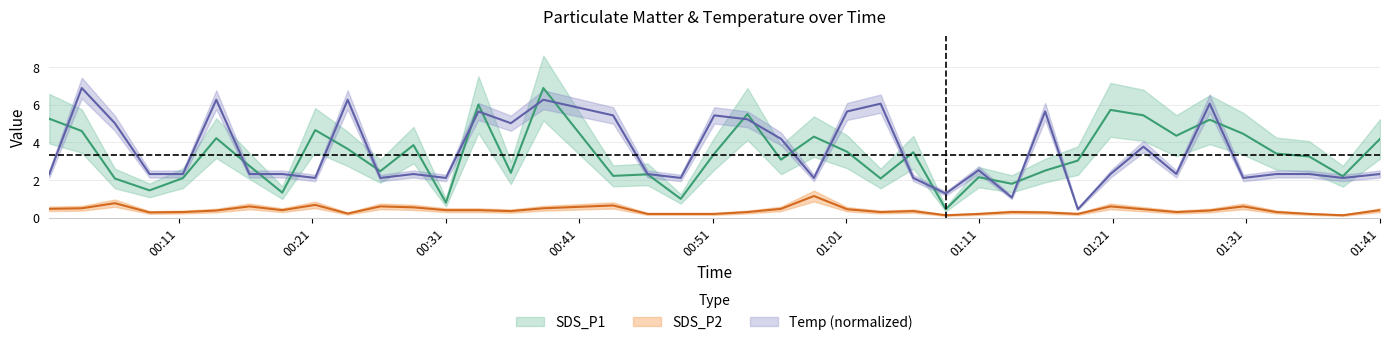

At which category does SDS_P1 reach its first local peak?

2023/10/16 00:13:48